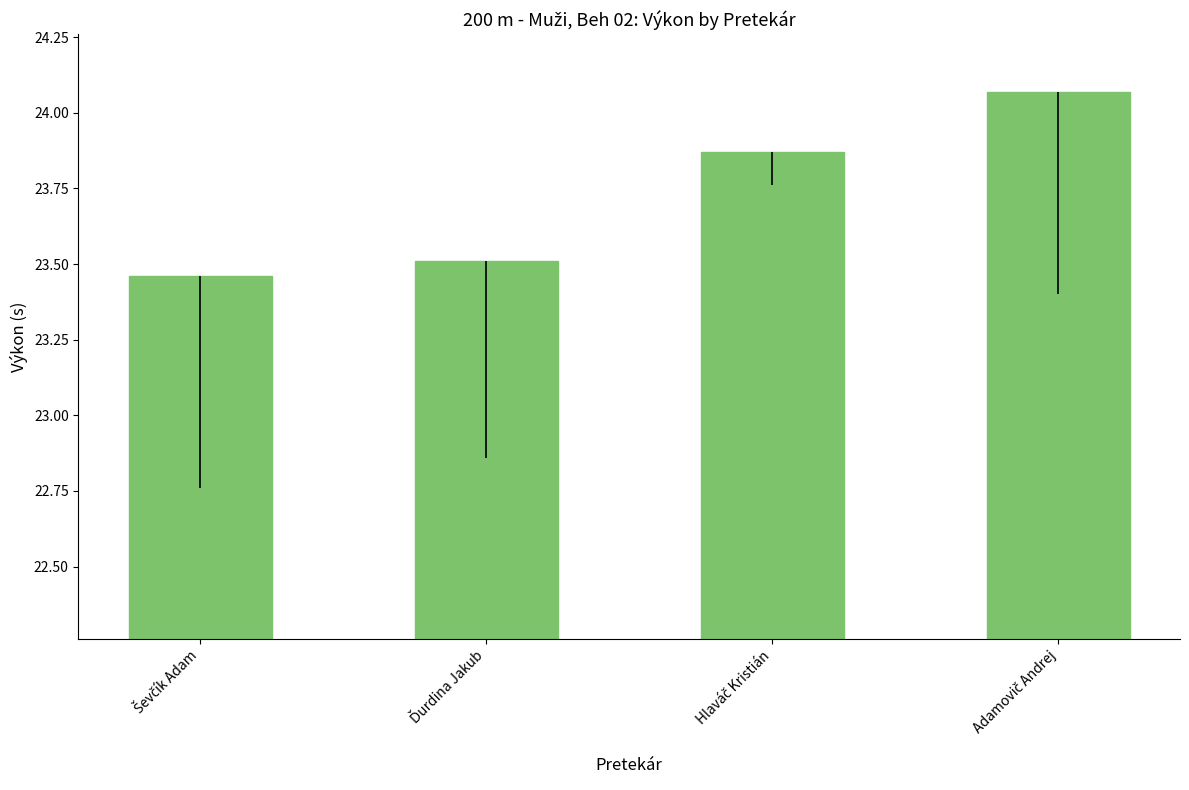

Does the chart contain any negative values?

No